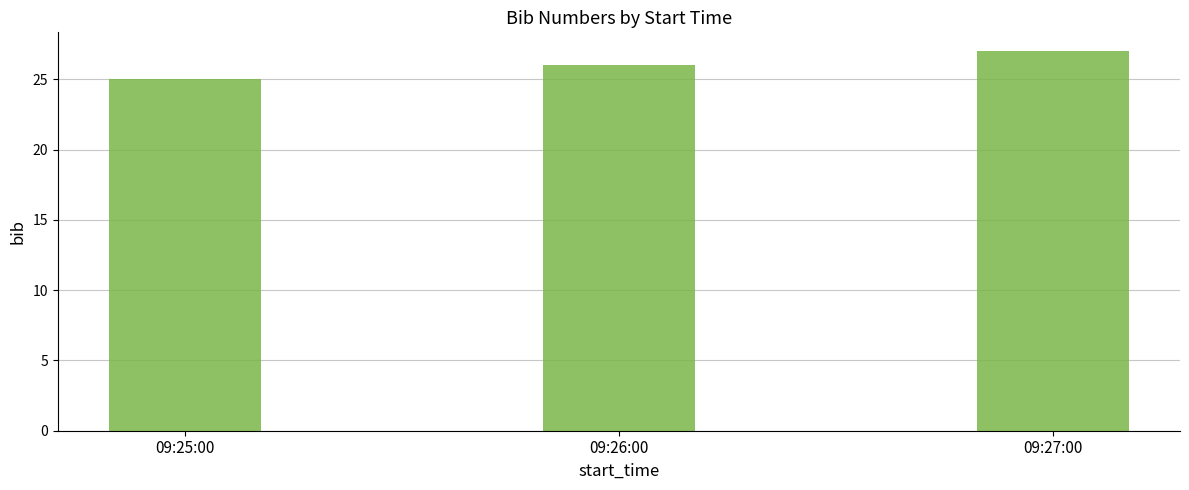

Which label corresponds to the smallest value in the chart?

09:25:00